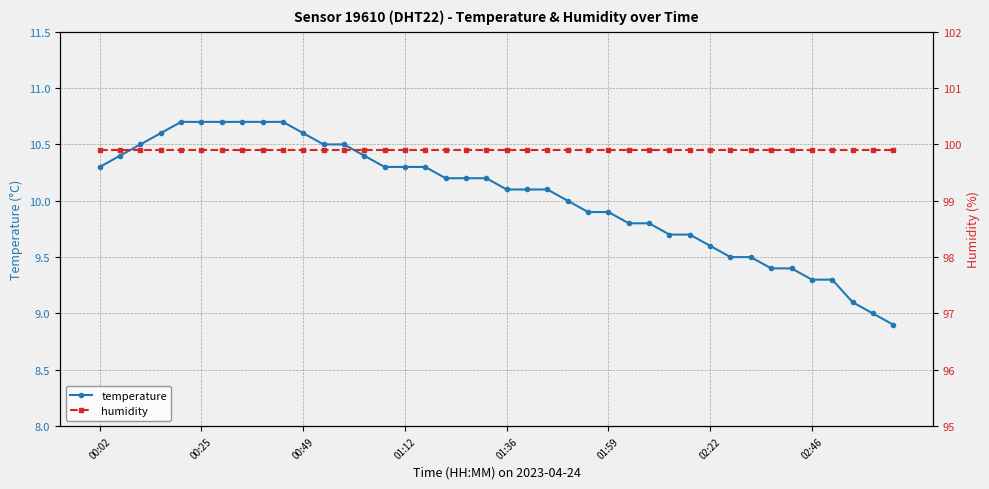

Reading left to right, transcribe all the data shown in this chart.

temperature: 10.3	10.4	10.5	10.6	10.7	10.7	10.7	10.7	10.7	10.7	10.6	10.5	10.5	10.4	10.3	10.3	10.3	10.2	10.2	10.2	10.1	10.1	10.1	10.0	9.9	9.9	9.8	9.8	9.7	9.7	9.6	9.5	9.5	9.4	9.4	9.3	9.3	9.1	9.0	8.9
humidity: 99.9	99.9	99.9	99.9	99.9	99.9	99.9	99.9	99.9	99.9	99.9	99.9	99.9	99.9	99.9	99.9	99.9	99.9	99.9	99.9	99.9	99.9	99.9	99.9	99.9	99.9	99.9	99.9	99.9	99.9	99.9	99.9	99.9	99.9	99.9	99.9	99.9	99.9	99.9	99.9